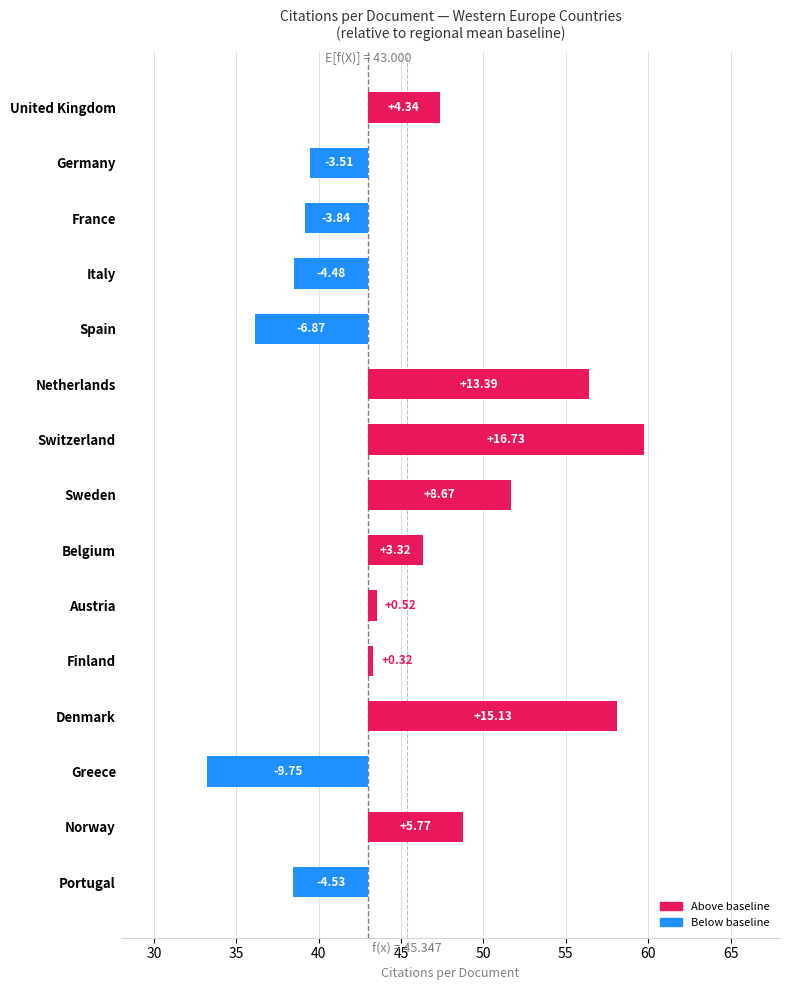

Is it true that the value at Netherlands is 21.0?

False